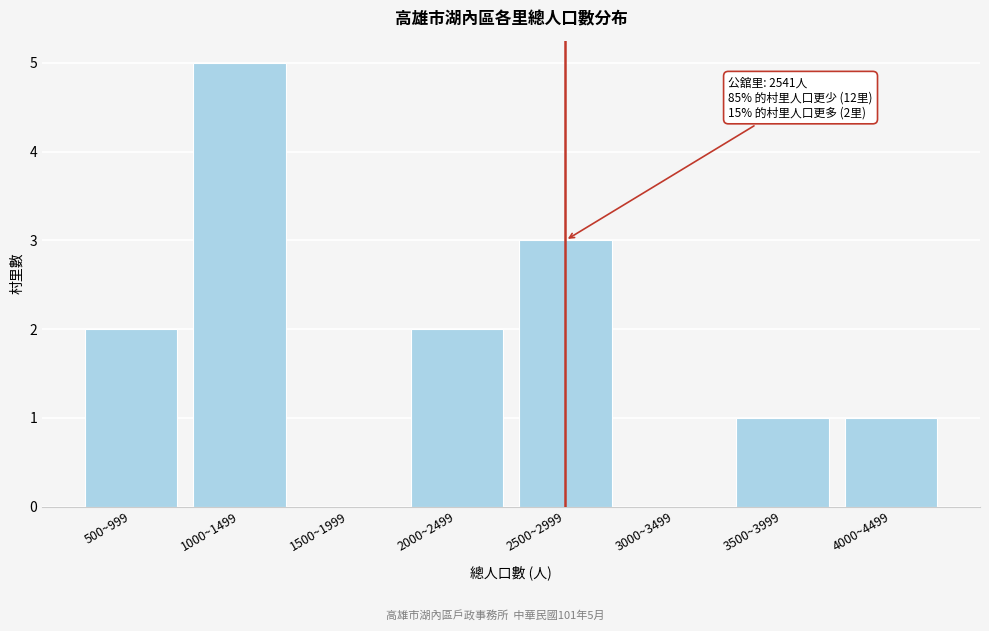

Reading left to right, transcribe all the data shown in this chart.

500~999=2	1000~1499=5	1500~1999=0	2000~2499=2	2500~2999=3	3000~3499=0	3500~3999=1	4000~4499=1